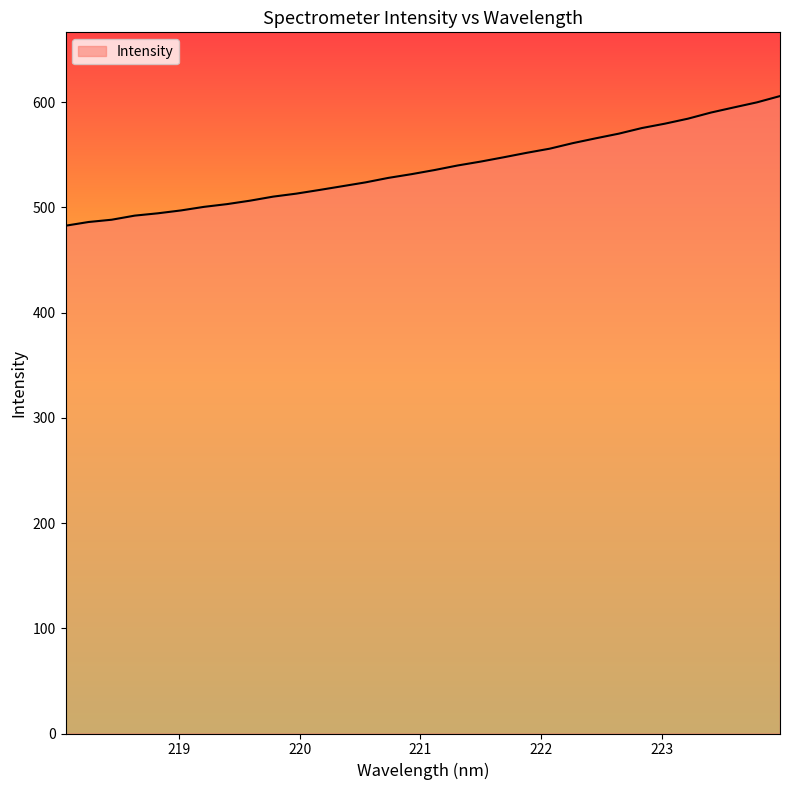

What is the greatest value displayed?

605.9